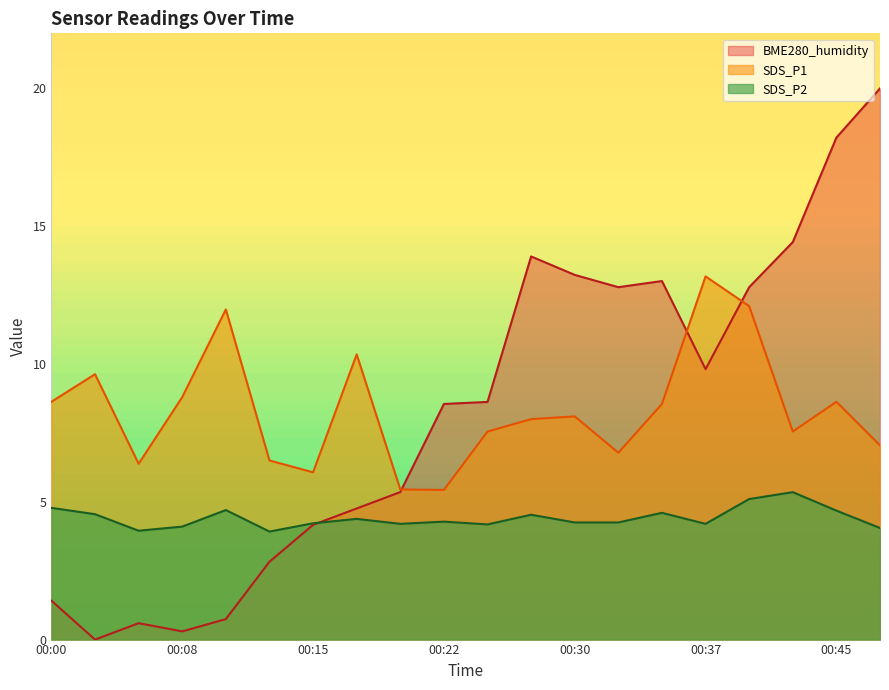

True or false: BME280_humidity and SDS_P1 cross at least once.

True